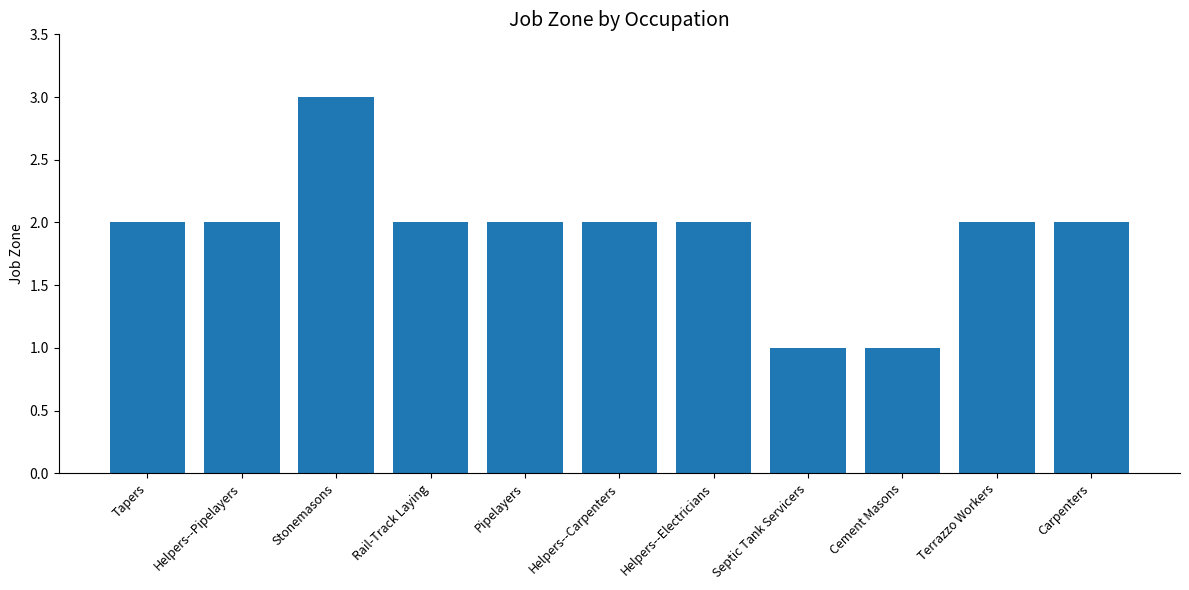

Approximately how many times larger is the value at Cement Masons compared to Tapers?

0.5